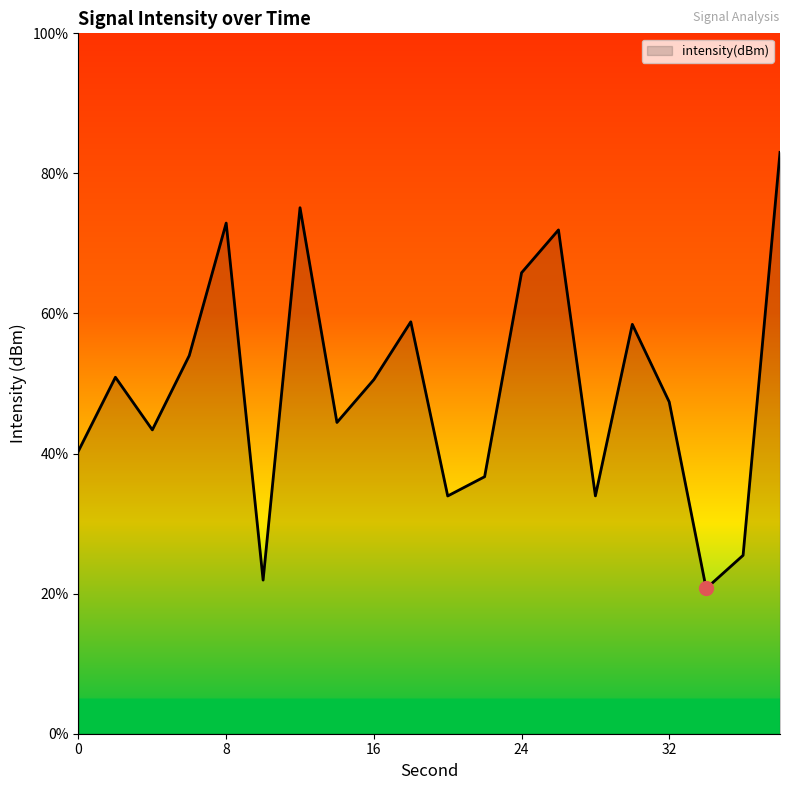

How many distinct data groups are displayed?

1